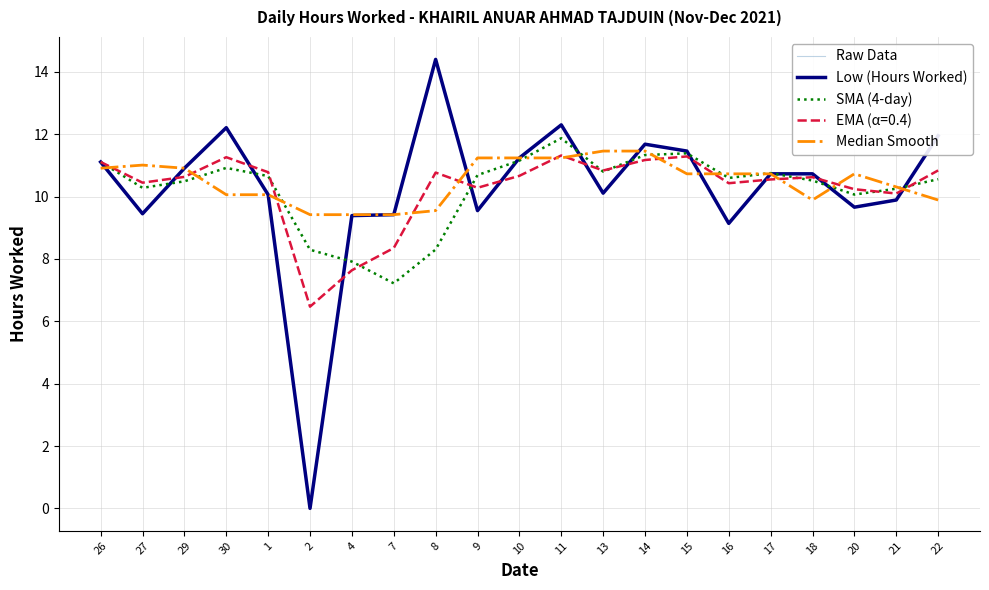

At which category does Raw Data reach its first local valley?

27